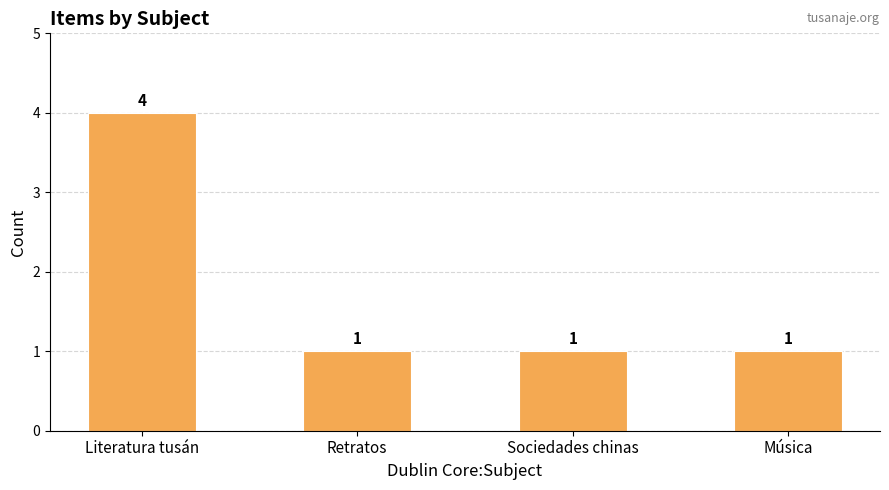

What is the difference between the maximum and minimum values?

3